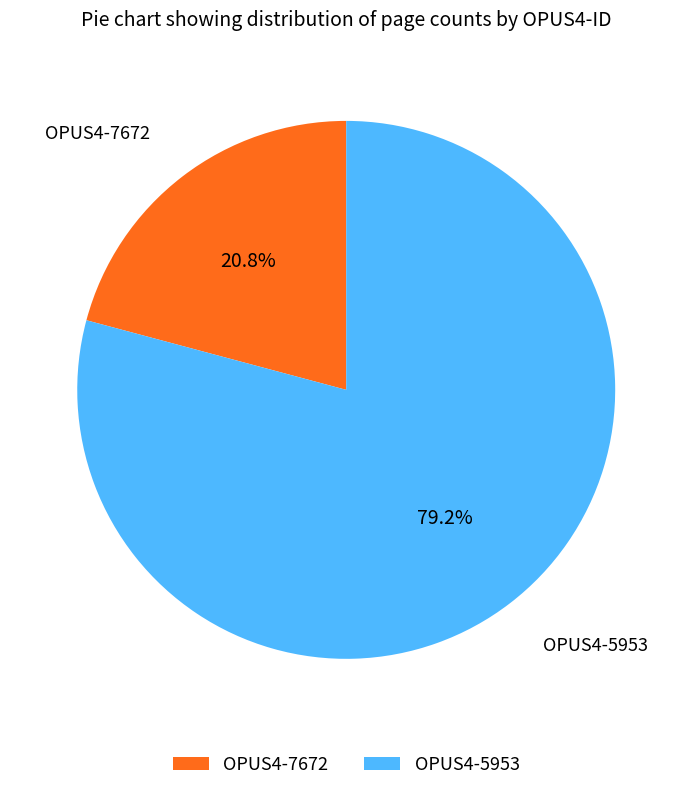

Is there a majority slice in this chart?

Yes